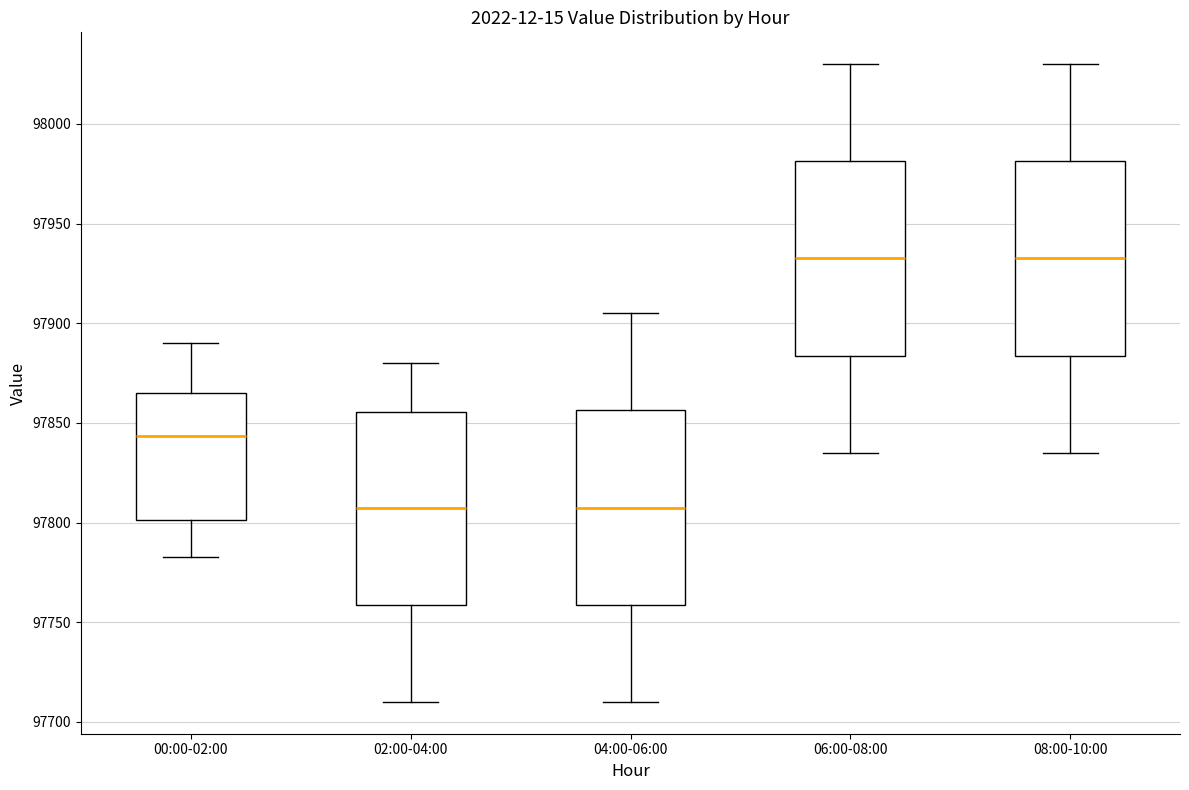

Reading left to right, transcribe this box plot: for each box, give where its median line is, the range the box spans, and where its two whiskers end, as read against the y-axis. The values are not printed on the chart, so give them approximately, as read against the axis.

00:00-02:00: median 97845, box 97800 to 97865, whiskers 97785 to 97890
02:00-04:00: median 97810, box 97760 to 97855, whiskers 97710 to 97880
04:00-06:00: median 97810, box 97760 to 97855, whiskers 97710 to 97905
06:00-08:00: median 97935, box 97885 to 97980, whiskers 97835 to 98030
08:00-10:00: median 97935, box 97885 to 97980, whiskers 97835 to 98030